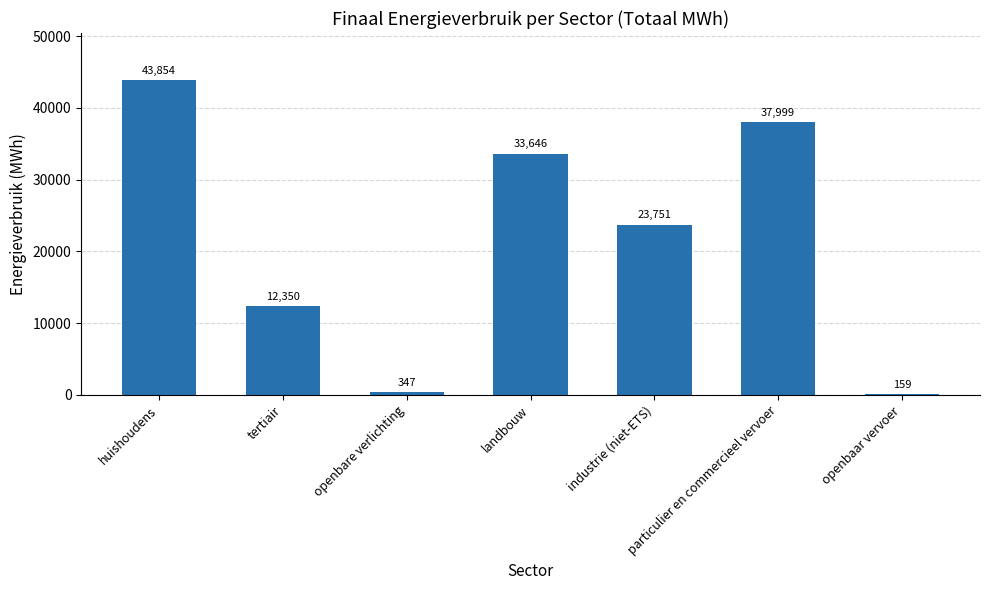

List the labels in order of value, smallest first.

openbaar vervoer, openbare verlichting, tertiair, industrie (niet-ETS), landbouw, particulier en commercieel vervoer, huishoudens